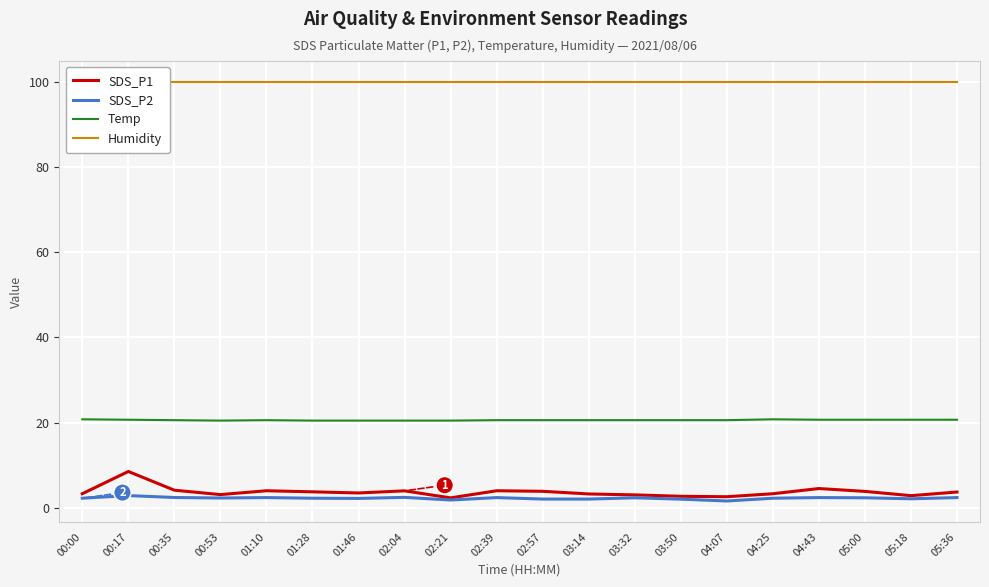

What is the difference between the second highest and second lowest values in the SDS_P1 series?

1.9